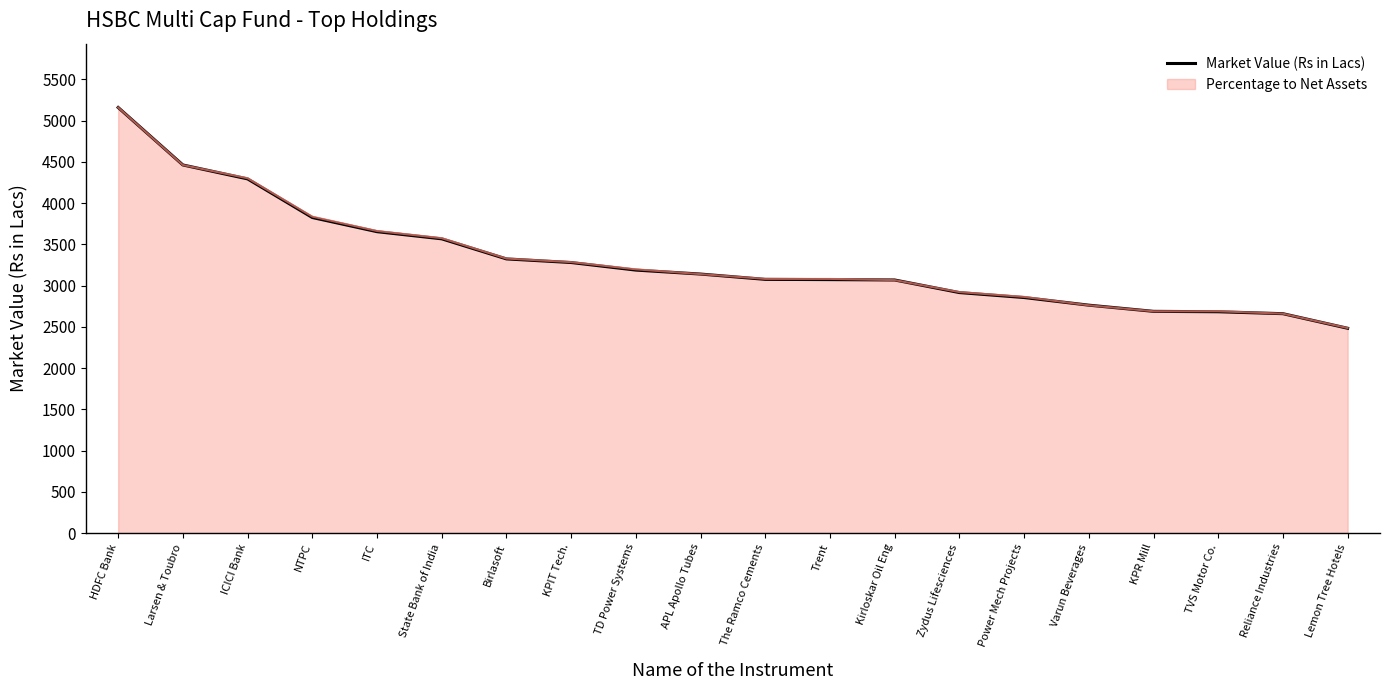

Is it true that Percentage to Net Assets equals 3302.1 at HDFC Bank?

False